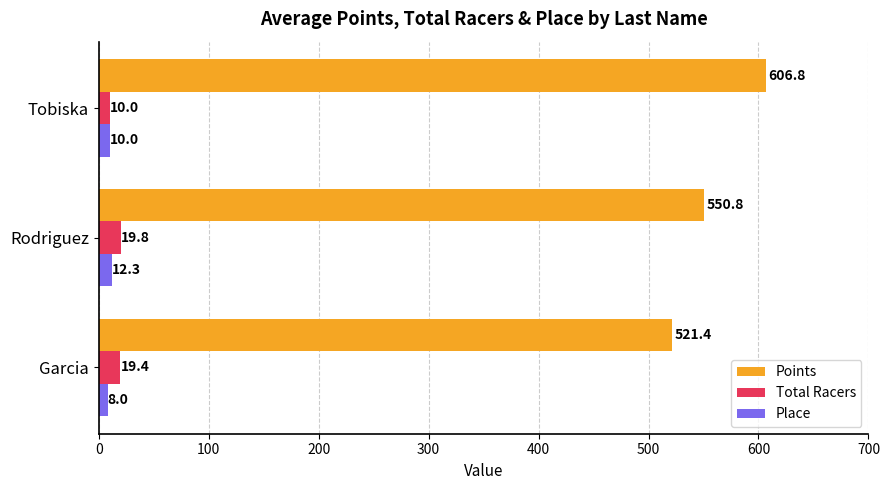

What are all the series names shown in the legend?

Points, Total Racers, Place